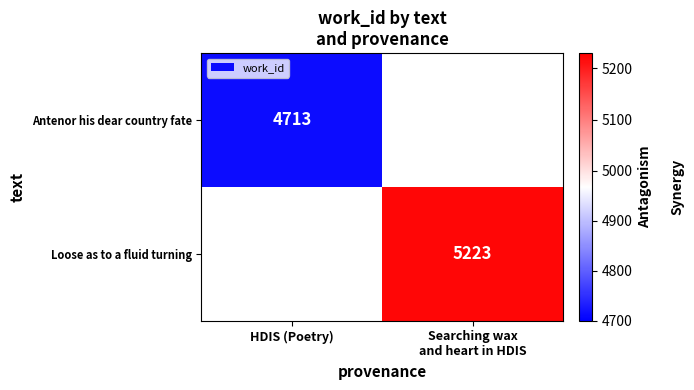

True or false: Antenor his dear country fate has a value of 1236.3 at HDIS (Poetry).

False